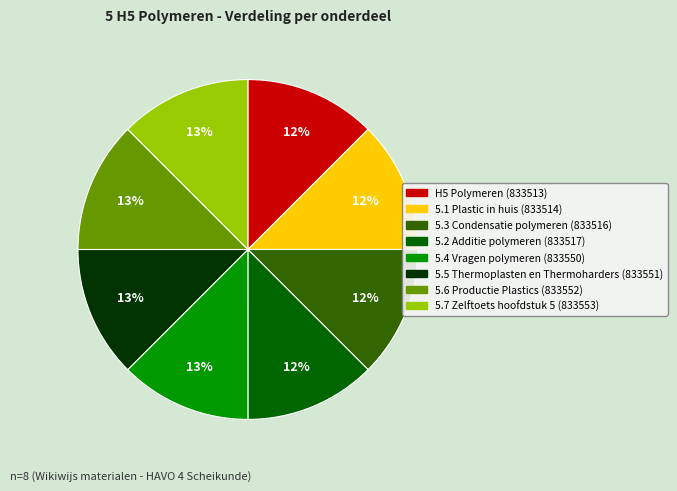

Count the number of slices in the pie.

8